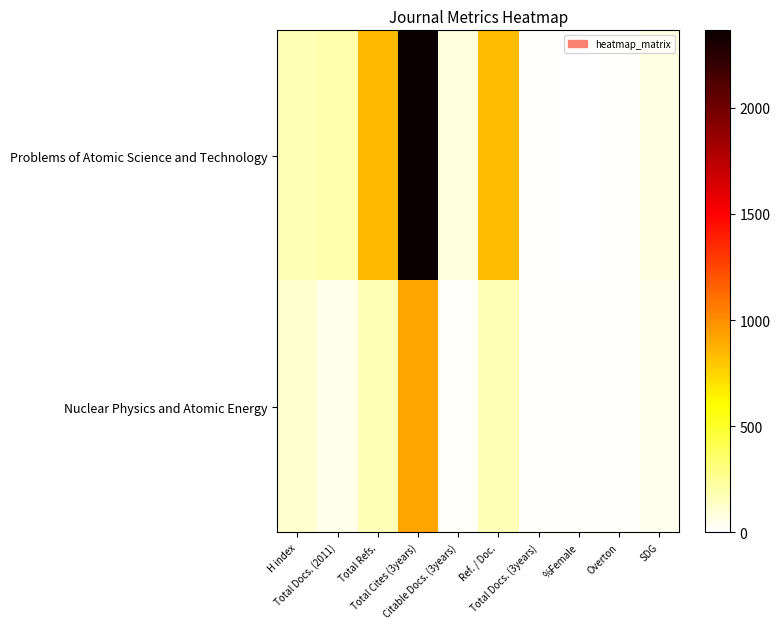

Which series has the widest spread of values?

Problems of Atomic Science and Technology